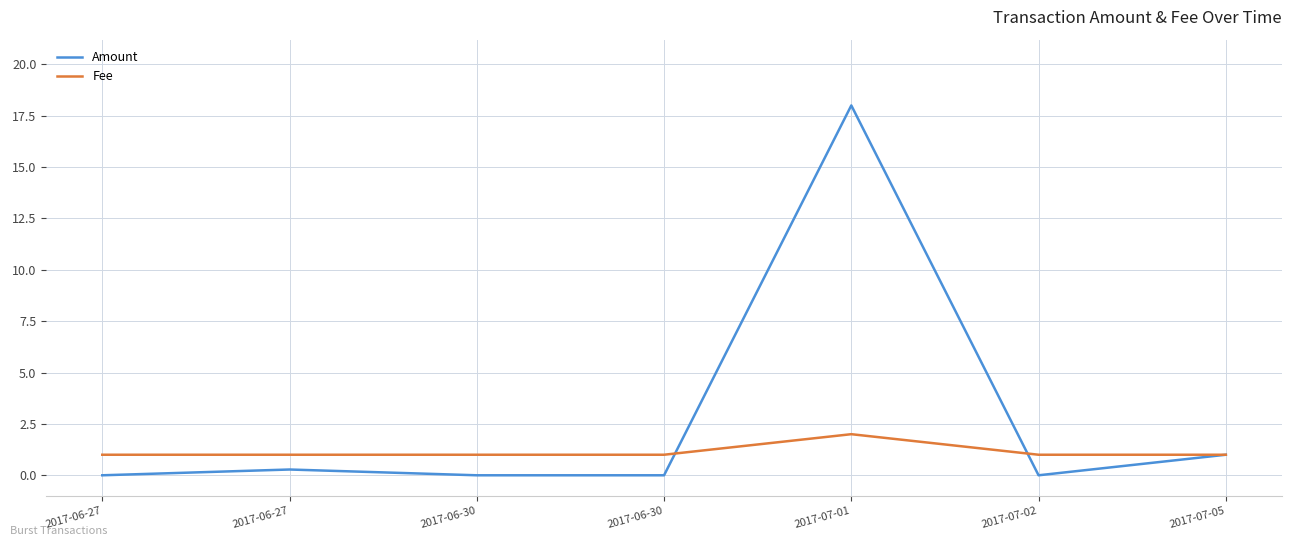

What is the total value across all series at 2017-06-30?

1.0